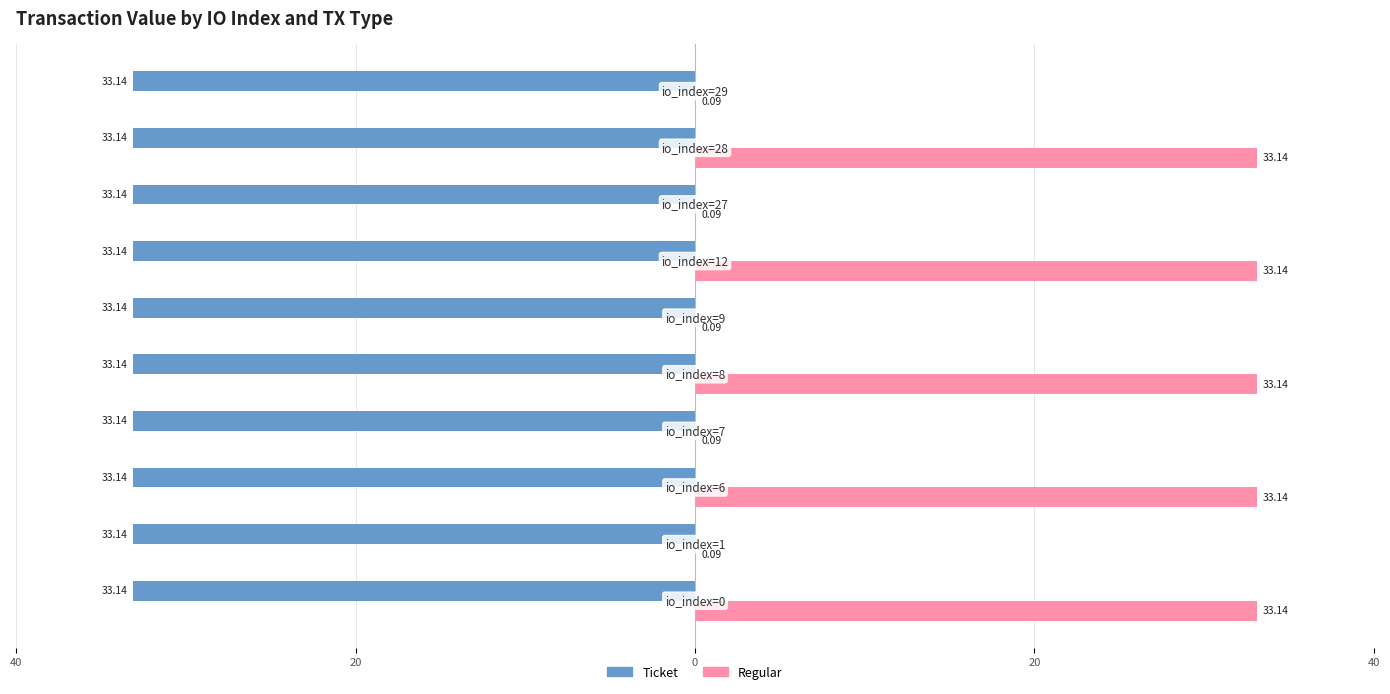

What are all the series names shown in the legend?

Ticket, Regular